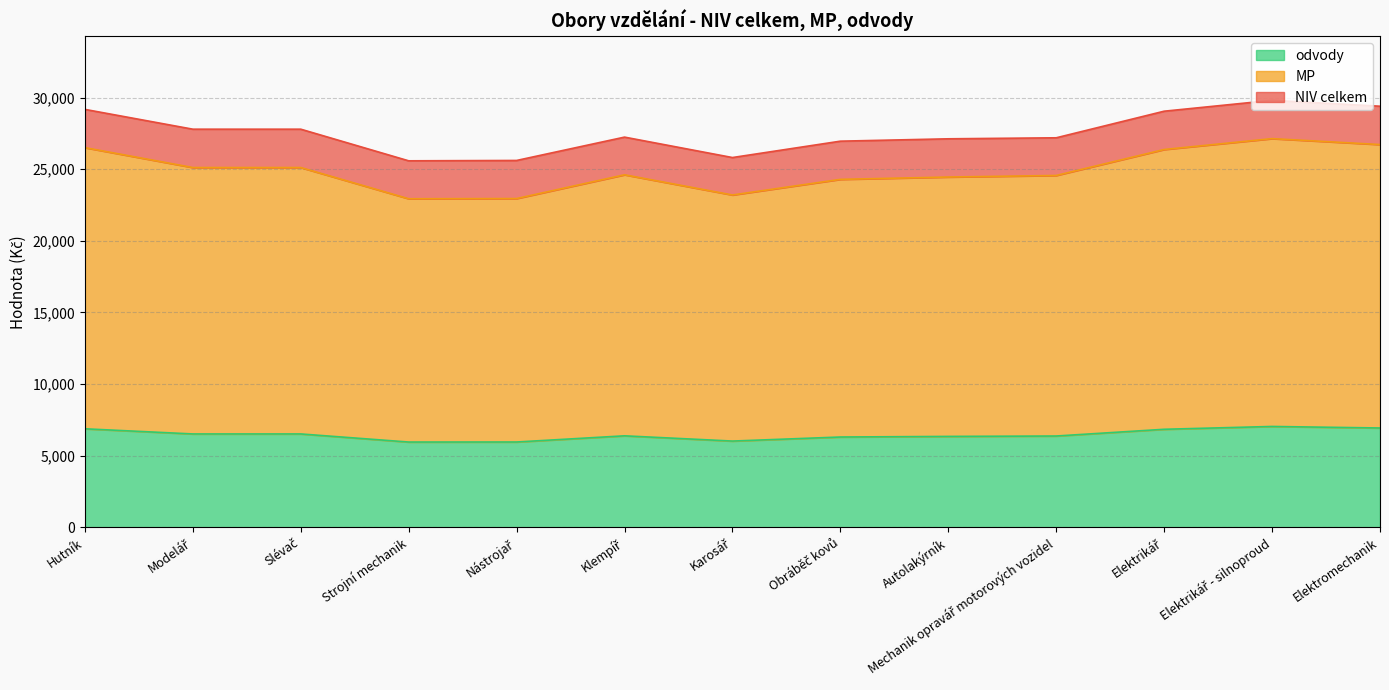

The odvody series shows 7035 at Elektrikář - silnoproud. True or false?

True